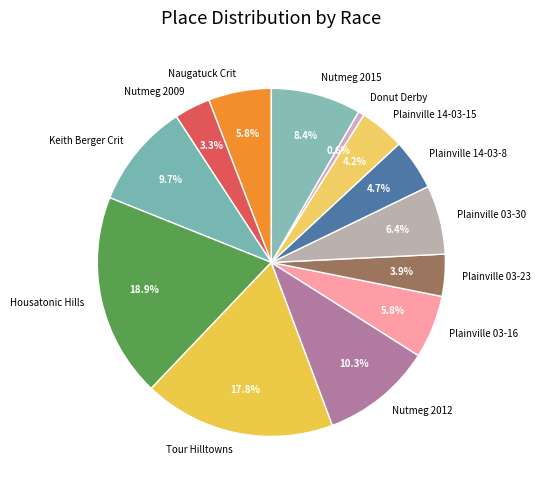

Does Plainville 14-03-15 account for over 50% of the chart?

No